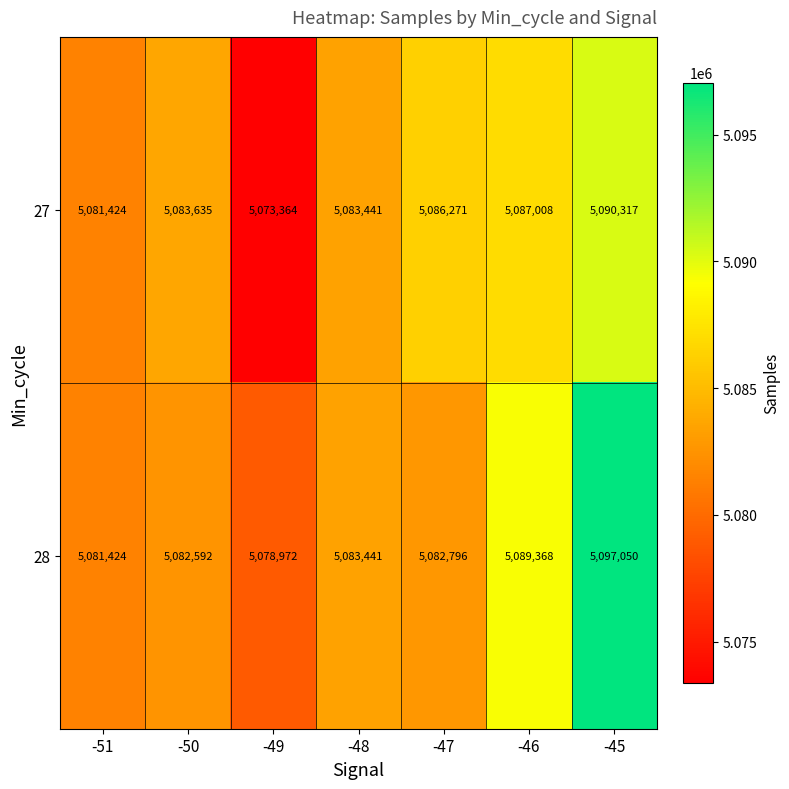

What is the difference between the maximum and minimum values in the 28 series?

18078